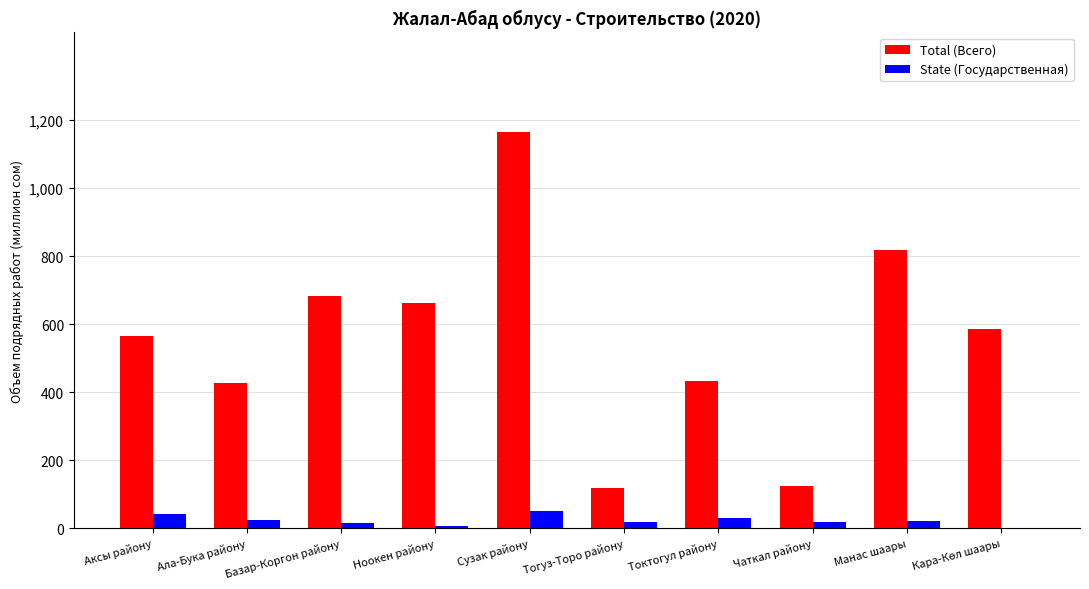

The Total (Всего) series shows 257.2 at Токтогул району. True or false?

False